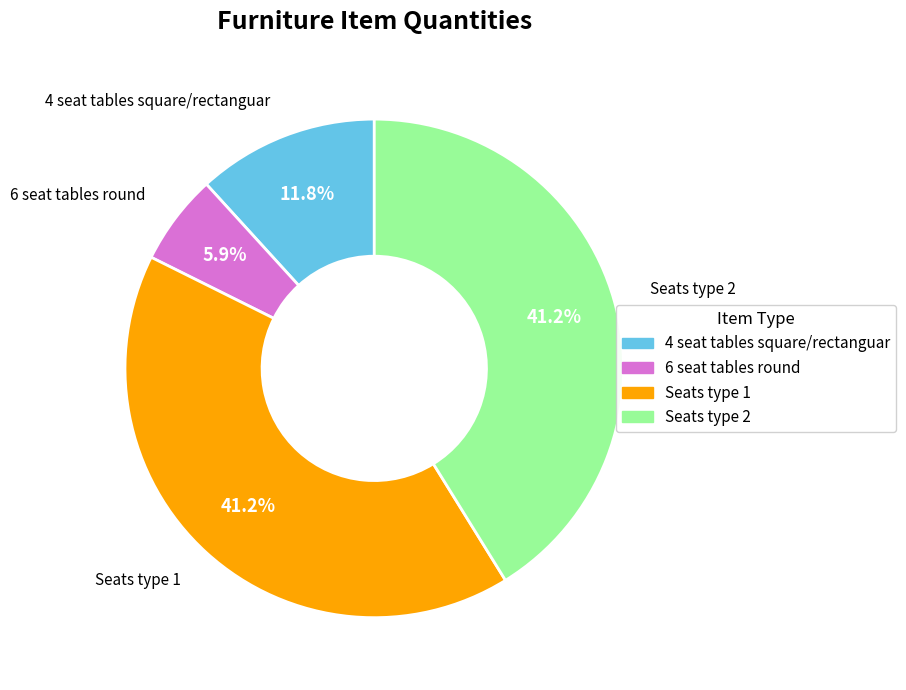

To the nearest percent, what is the difference between the 4 seat tables square/rectanguar and Seats type 2 slice percentages?

29%